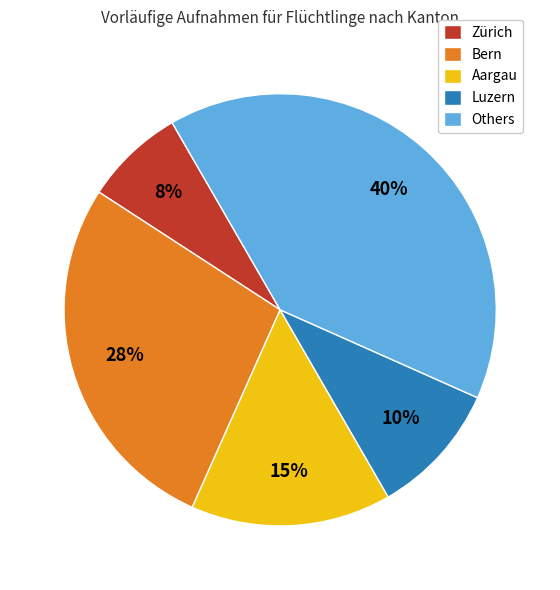

To the nearest percent, what is the average slice percentage?

20%